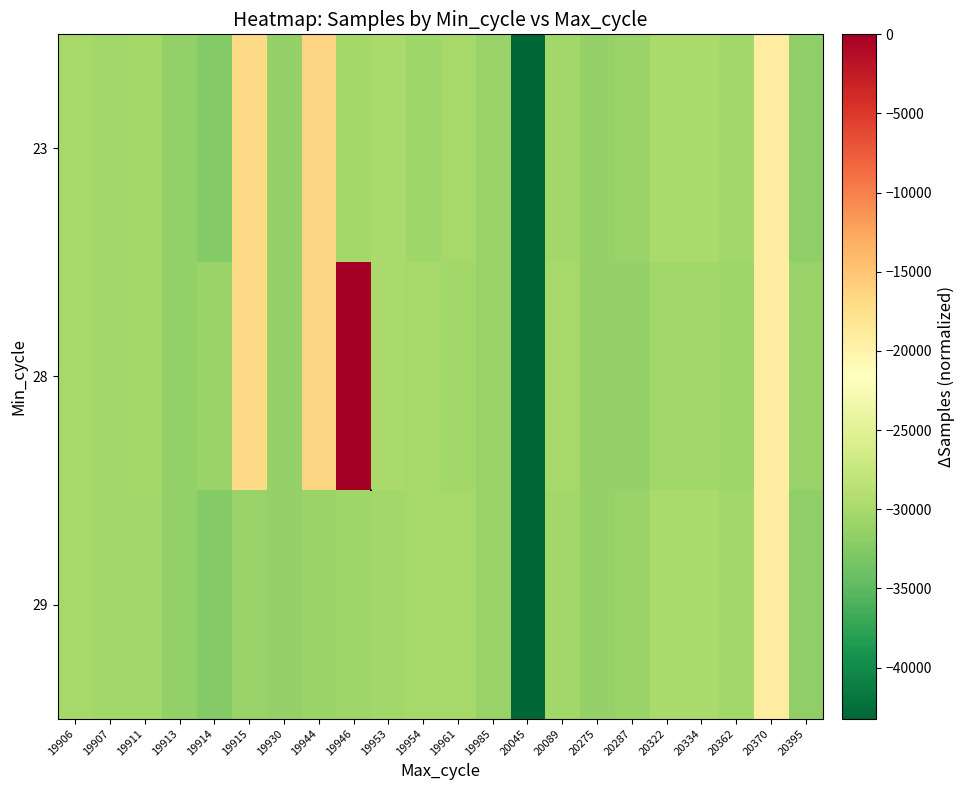

Between 20045 and 20275, which series saw the biggest shift?

23